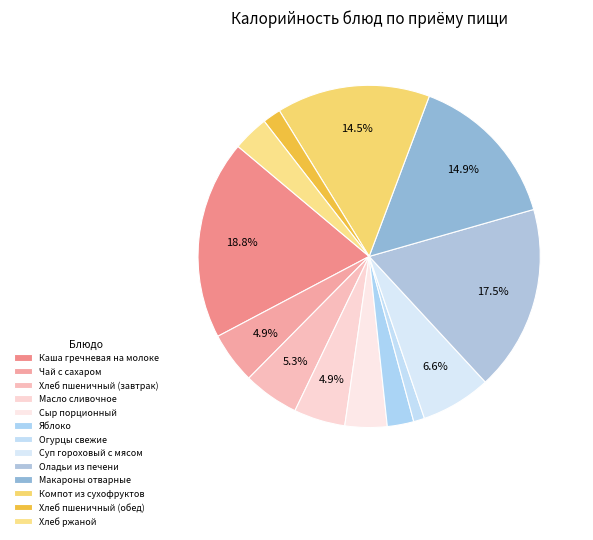

Rank the categories by value from lowest to highest.

Огурцы свежие, Хлеб пшеничный (обед), Яблоко, Хлеб ржаной, Сыр порционный, Чай с сахаром, Масло сливочное, Хлеб пшеничный (завтрак), Суп гороховый с мясом, Компот из сухофруктов, Макароны отварные, Оладьи из печени, Каша гречневая на молоке